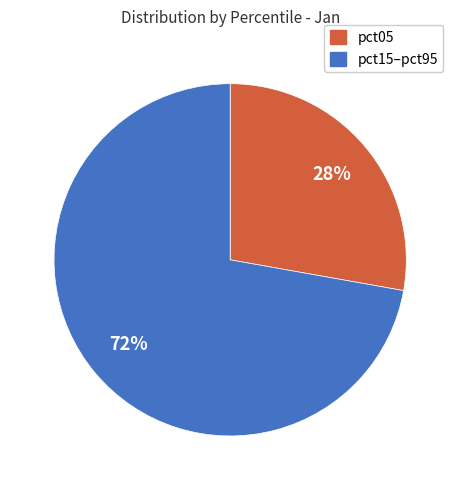

Rank the categories by value from highest to lowest.

pct15–pct95, pct05